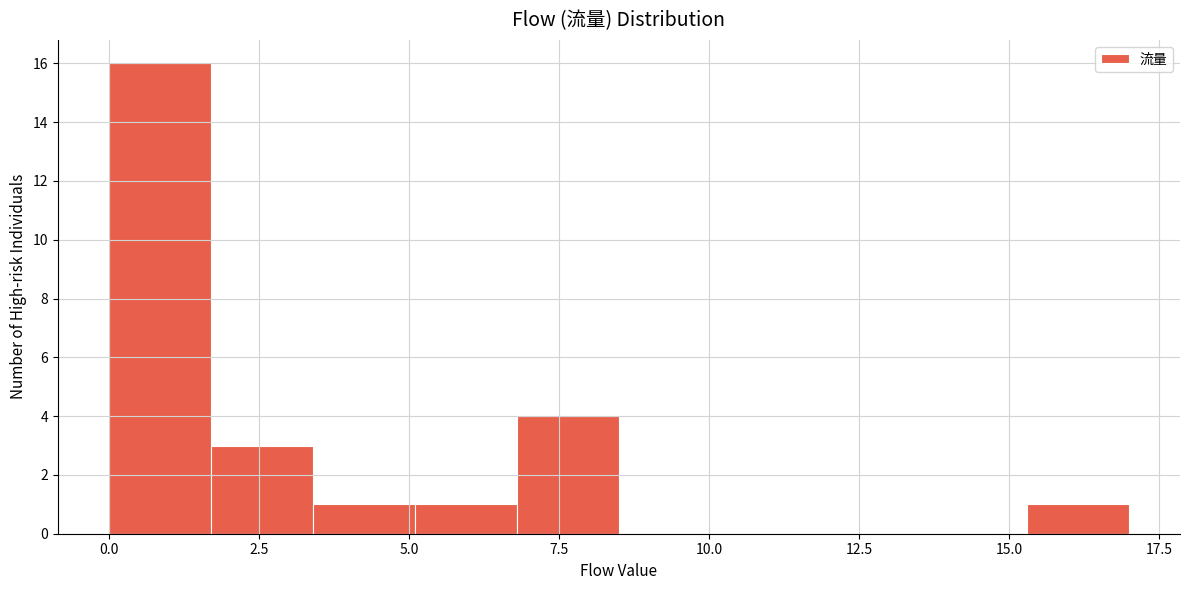

Around what value on the x-axis is the tallest bar? Give the approximate position of its centre, as read against the axis.

1.0